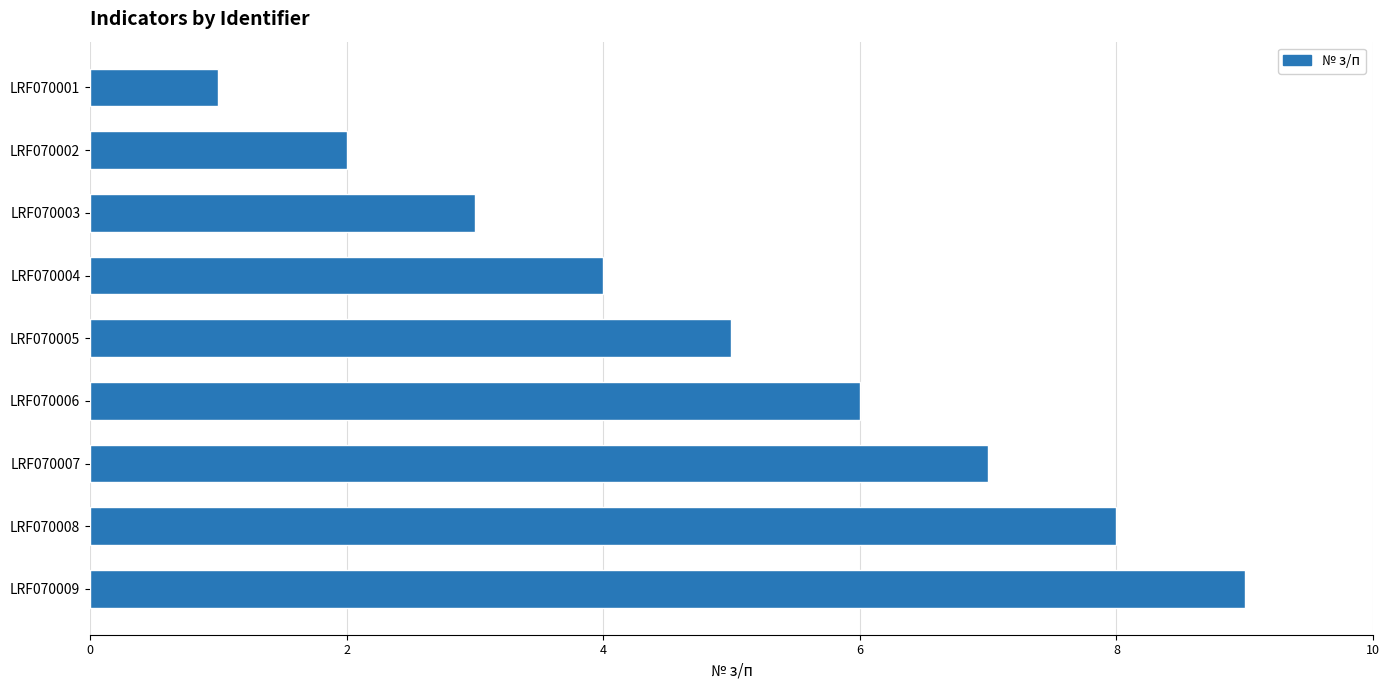

The chart shows a value of 9 at LRF070009. True or false?

True